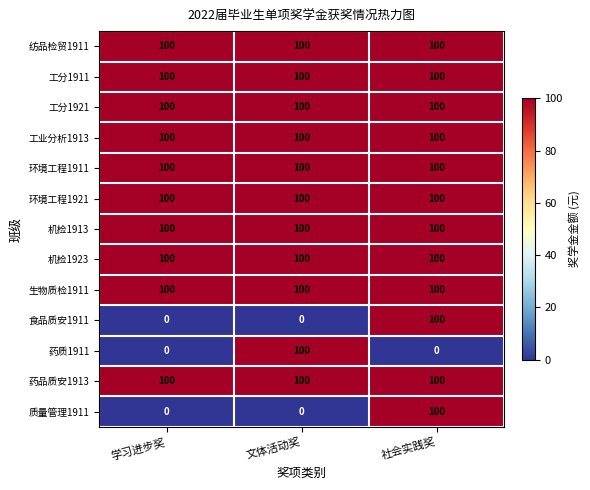

True or false: 生物质检1911 has a value of 100 at 文体活动奖.

True